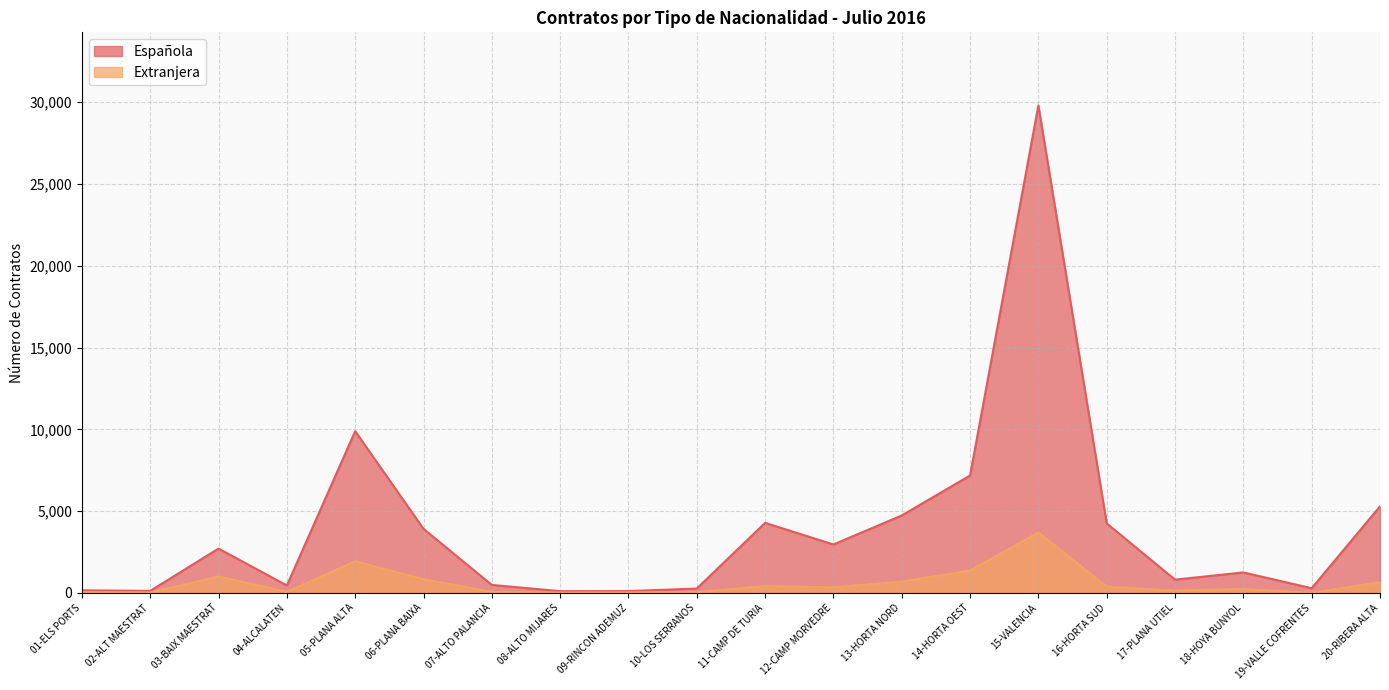

What is the label of the 3rd point from the left?

03-BAIX MAESTRAT